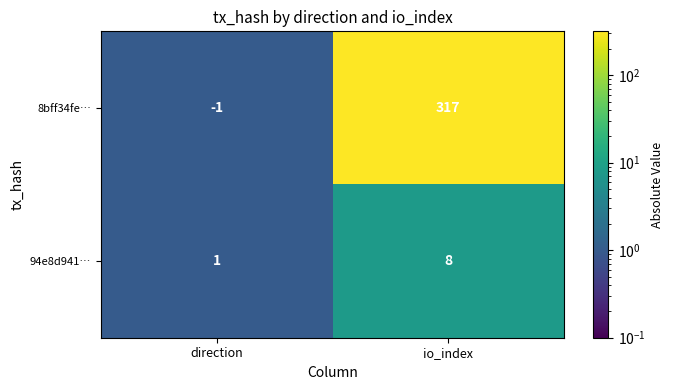

Between direction and io_index, which series saw the biggest shift?

8bff34fe…